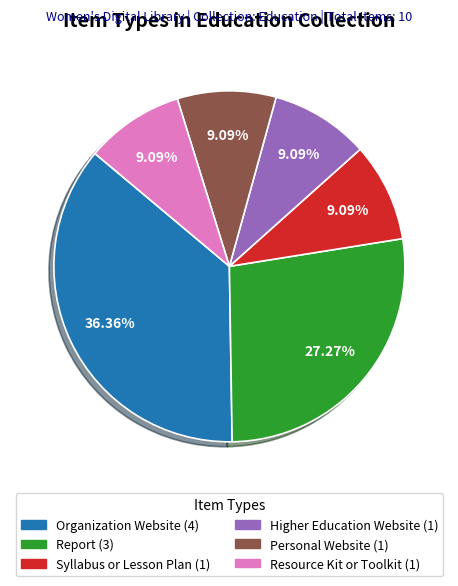

The Organization Website slice represents 46% of the pie. True or false?

False